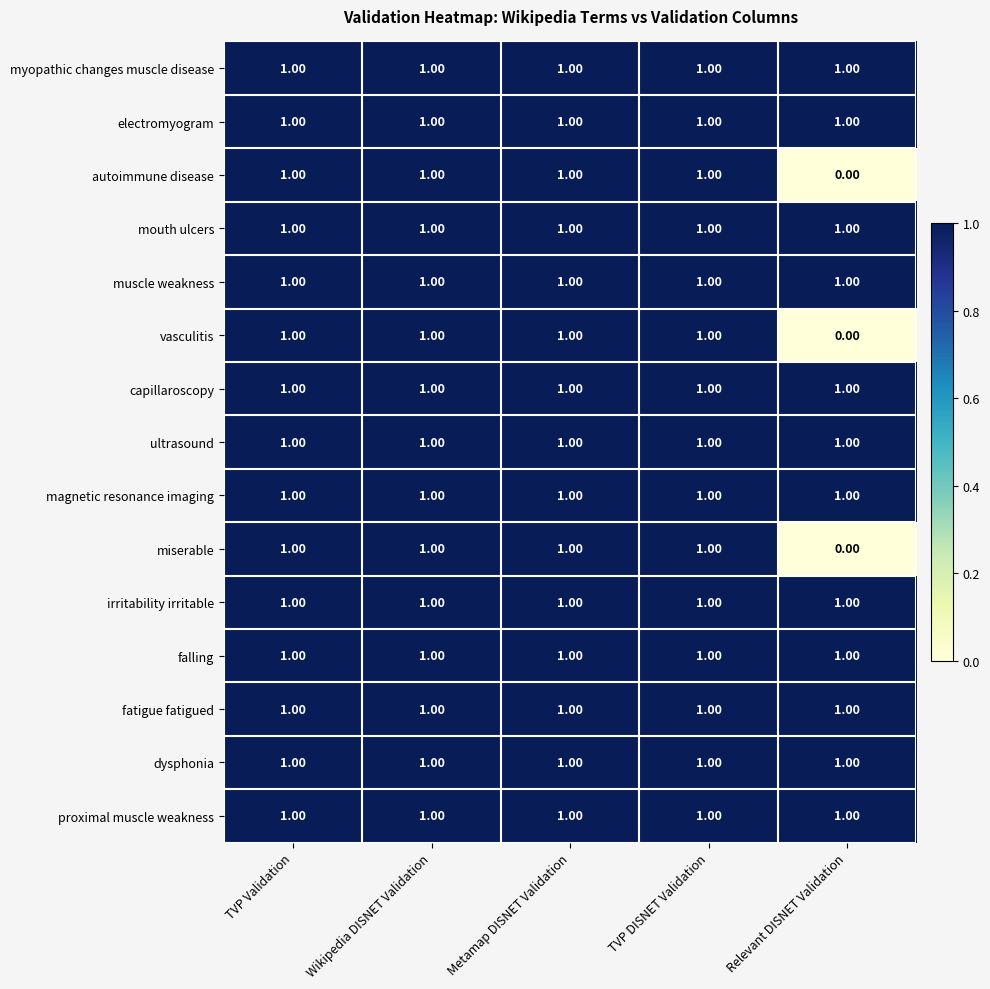

Which category has the lowest value across all series?

Relevant DISNET Validation